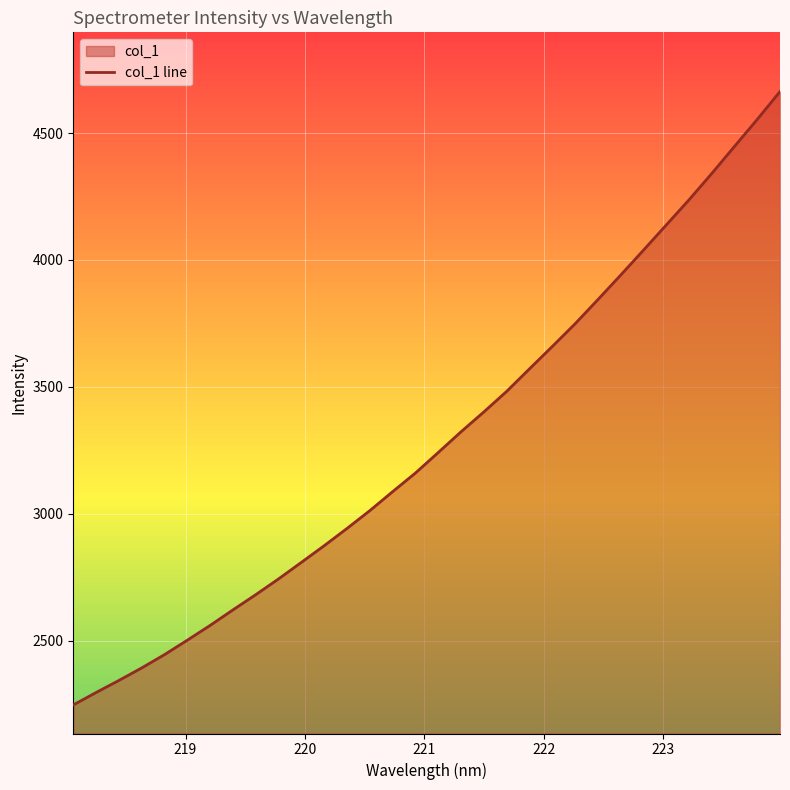

What is the difference between the maximum and minimum values?

2415.1